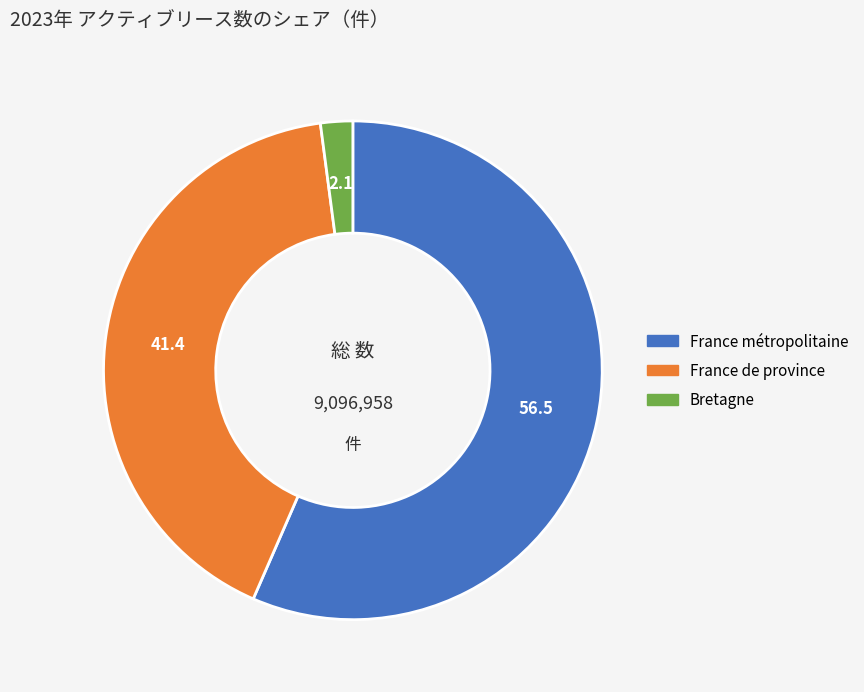

Does France métropolitaine account for over 50% of the chart?

Yes